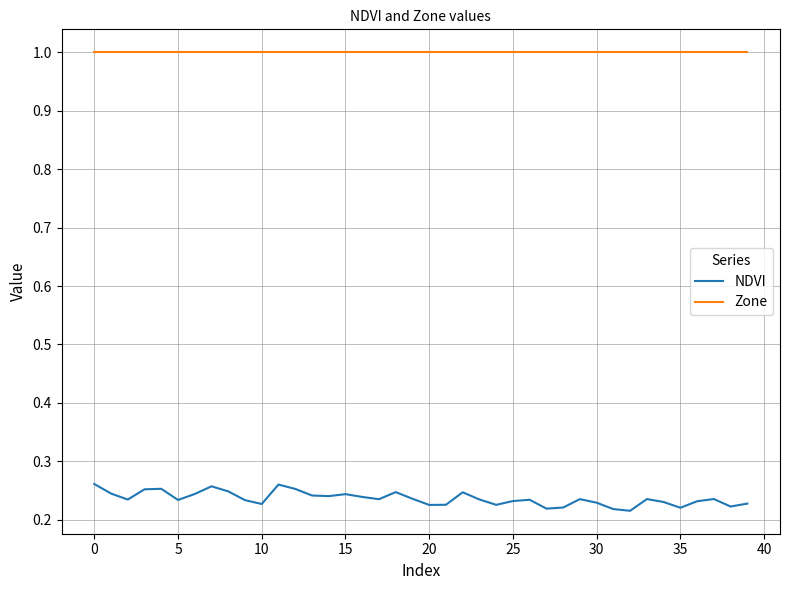

Which series has the largest range (max minus min)?

NDVI